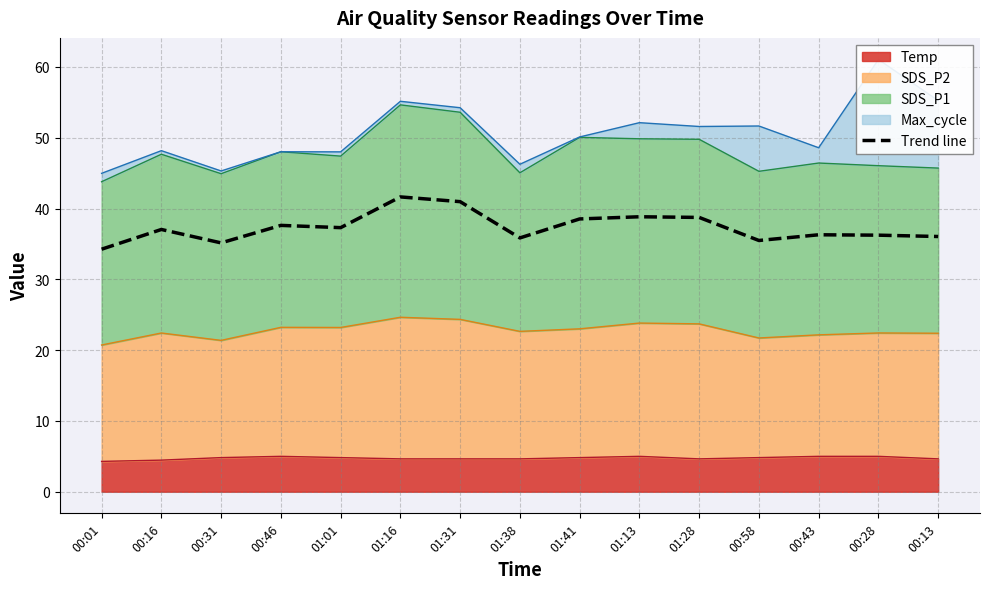

The chart shows a value of 37.3 at 01:01. True or false?

True